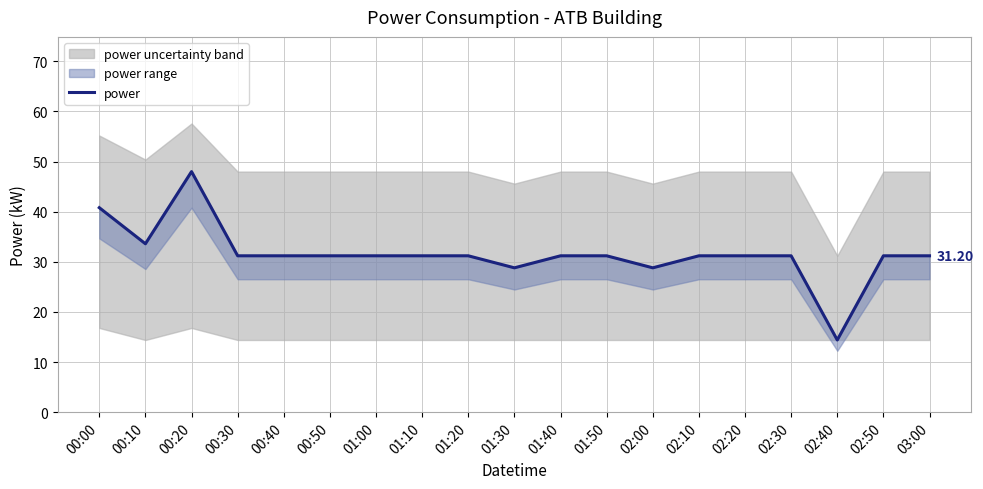

Which category has the highest value across all series?

00:20